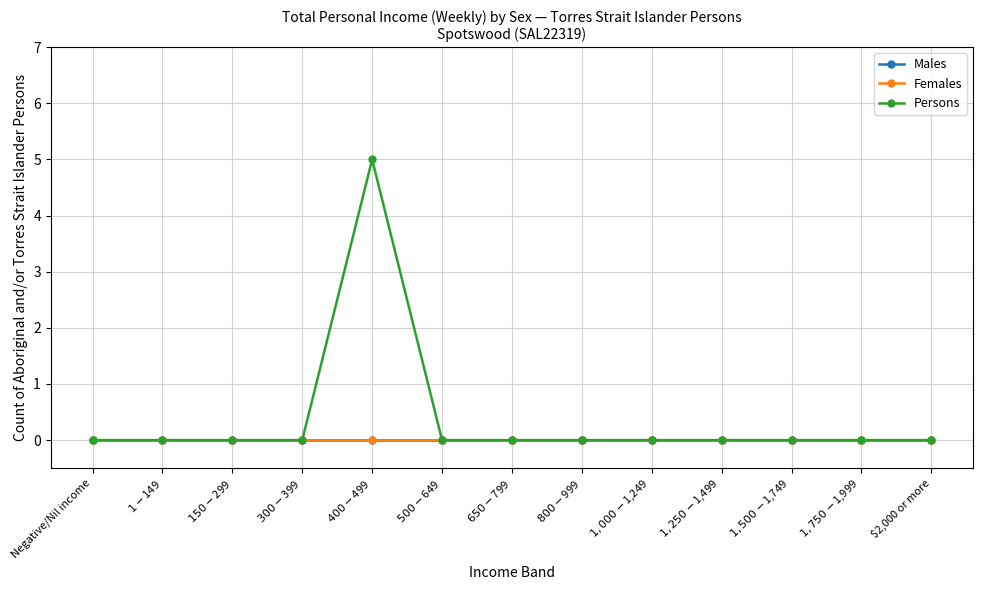

At $650-$799, list the series in order from smallest to largest.

Males, Females, Persons